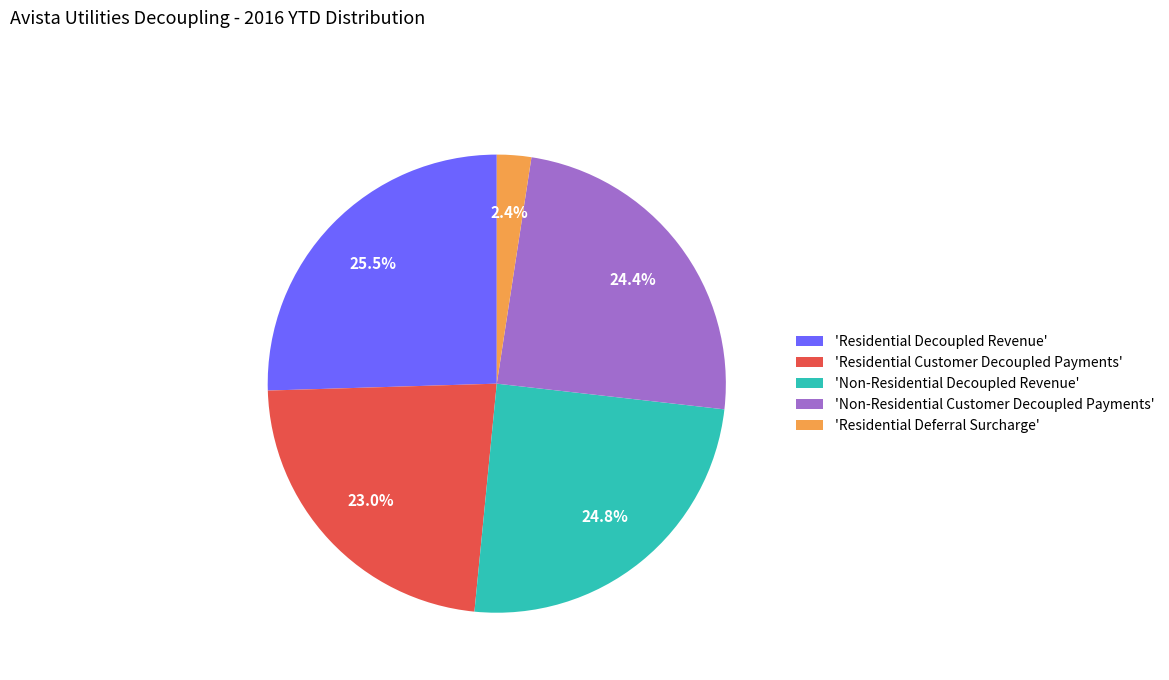

Does 'Non-Residential Decoupled Revenue' represent more than half of the total?

No